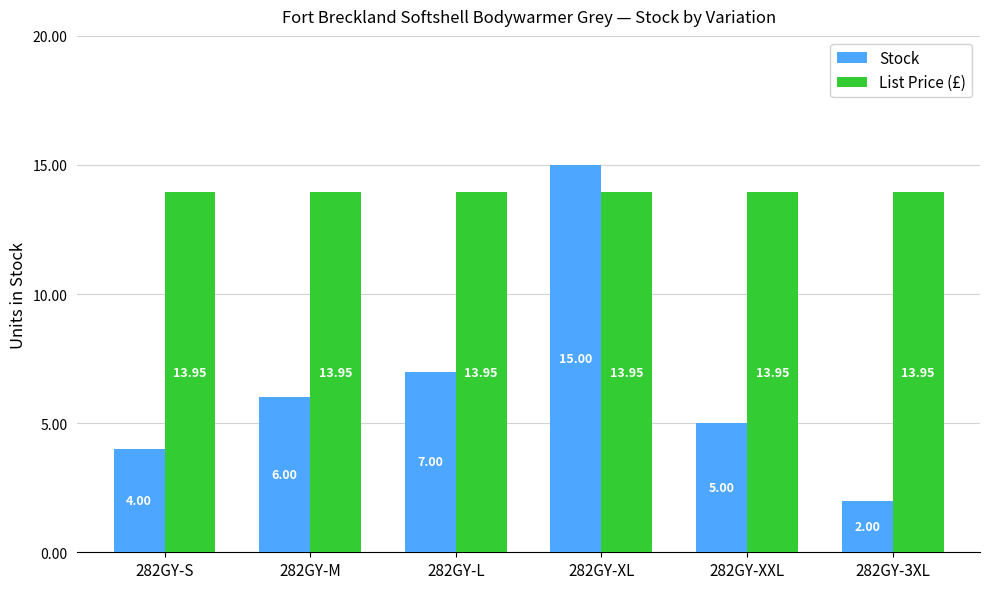

What is the sum of all Stock values?

39.0